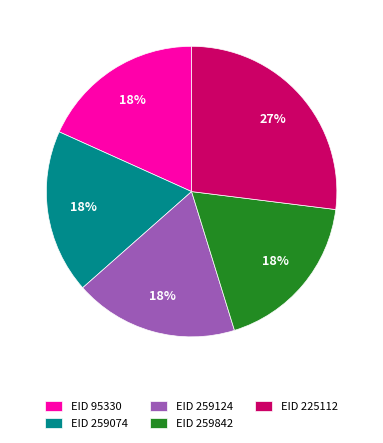

To the nearest percent, what is the average slice percentage?

20%